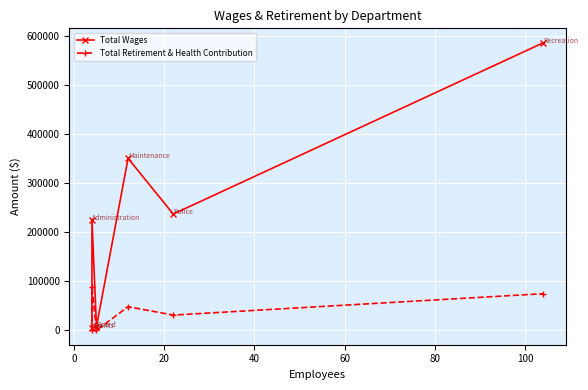

What is the difference between the maximum and minimum values in the Total Wages series?

581936